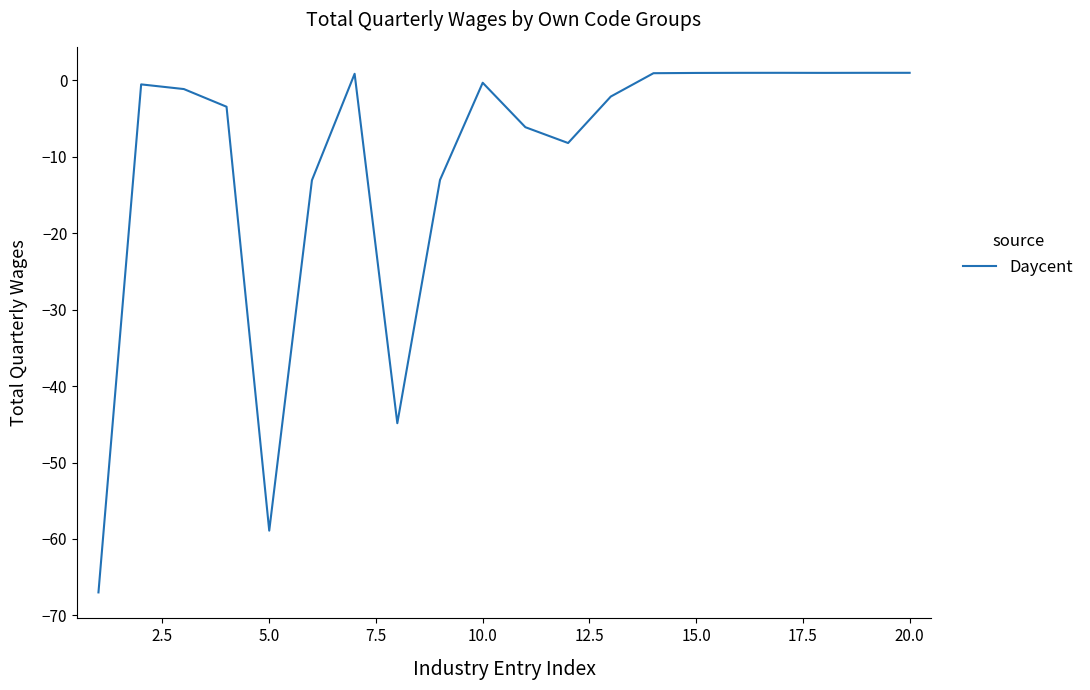

What is the minimum value shown in the chart?

-67.0